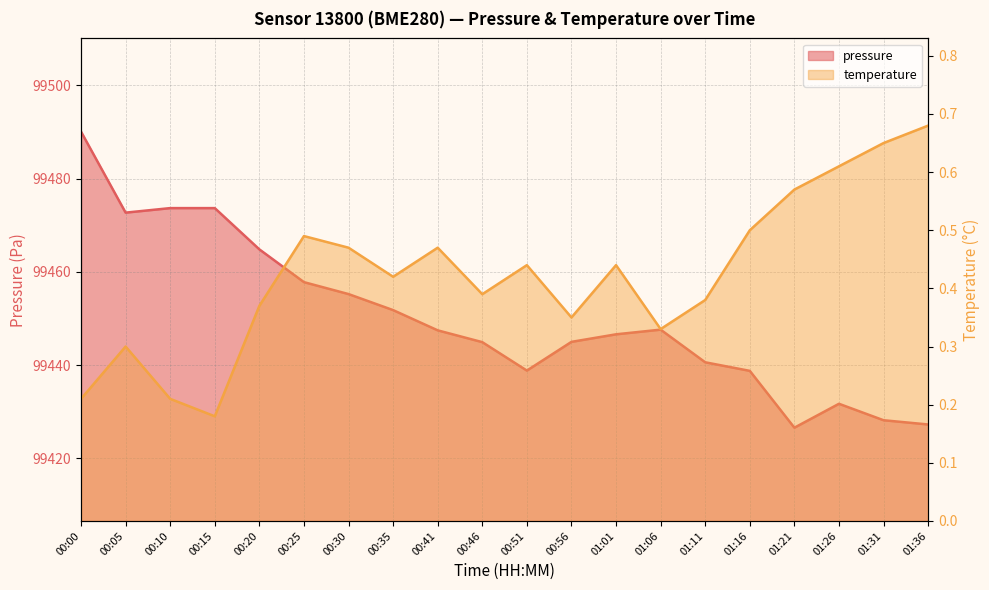

What is the maximum value for pressure?

99490.1